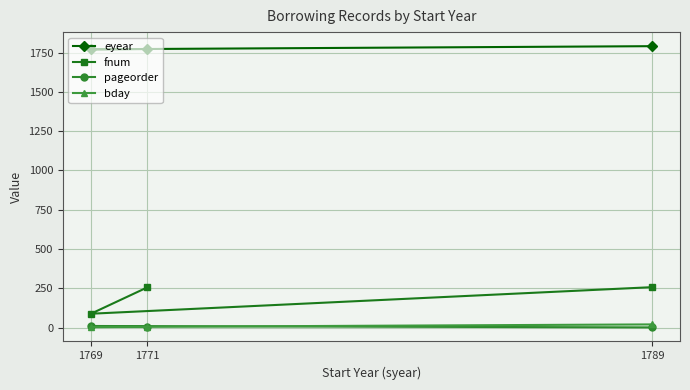

Which series changed the most between 1769 and 1771?

fnum